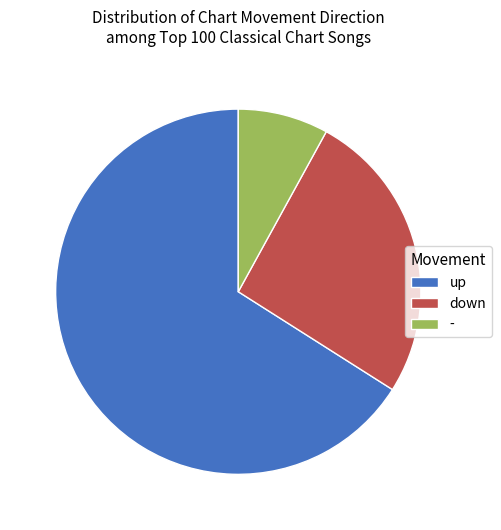

True or false: up accounts for 66% of the total.

True